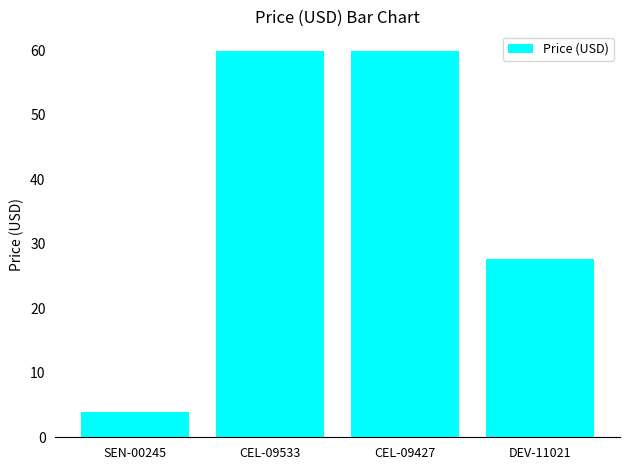

At which label is the value closest to 31?

DEV-11021